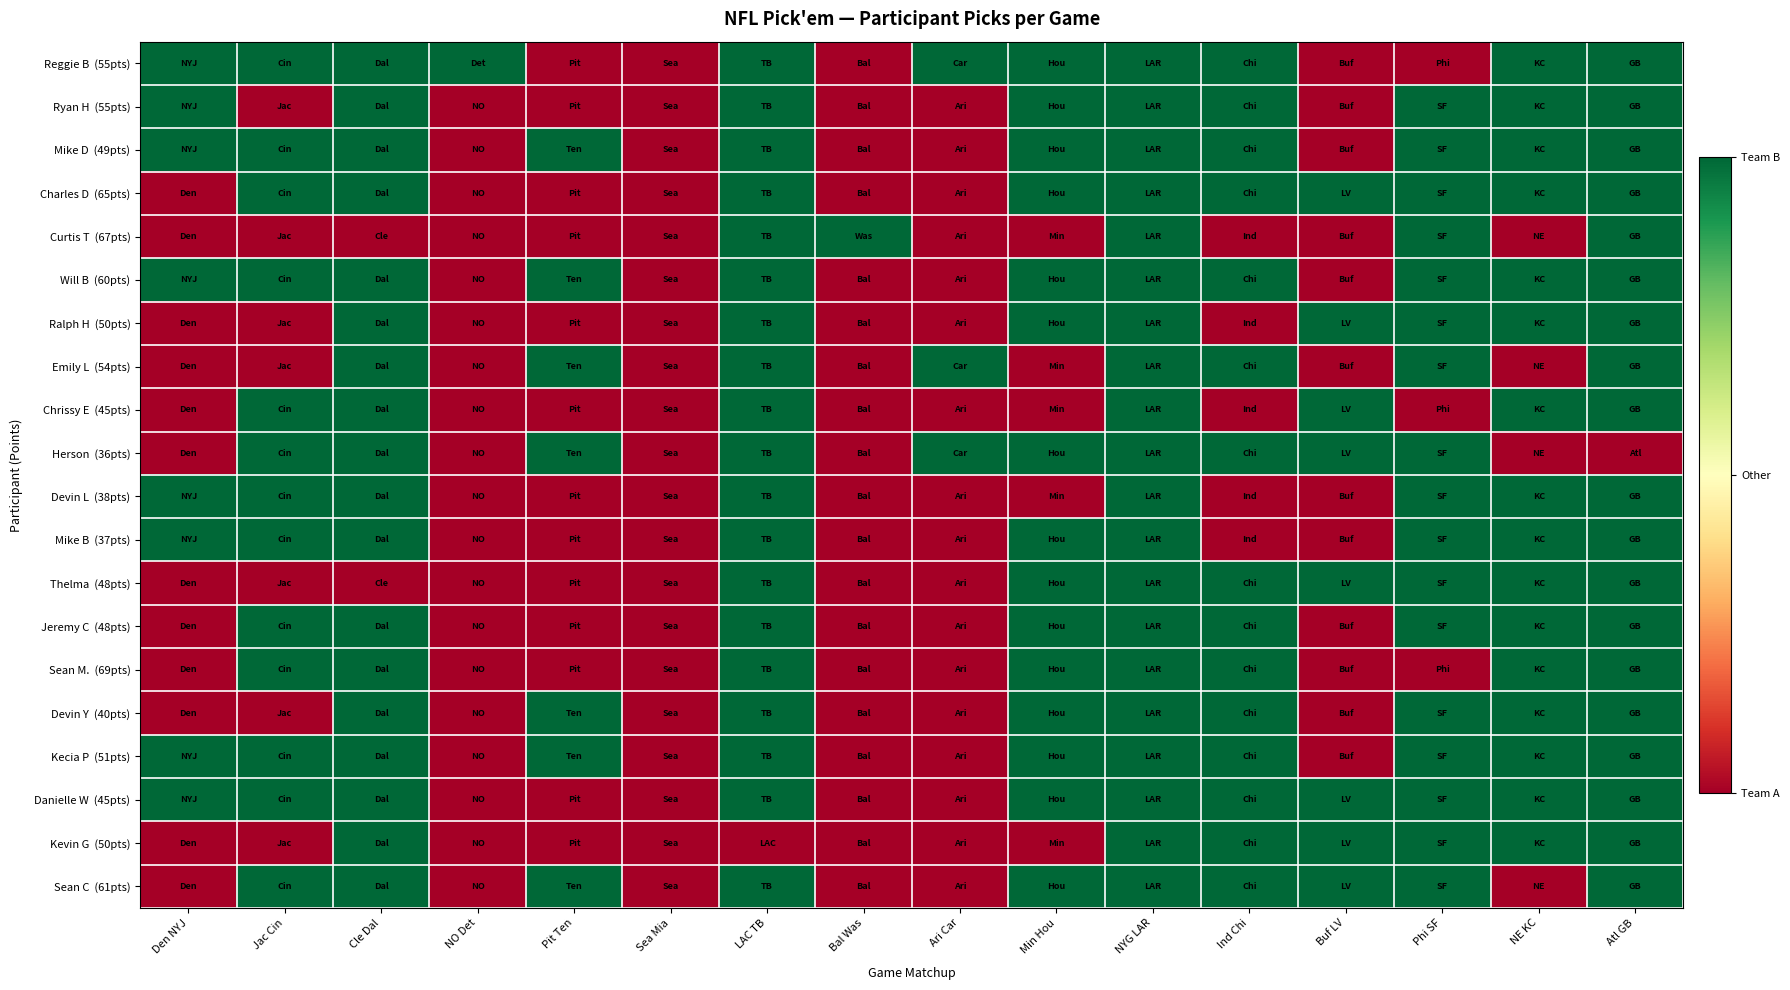

Between Phi SF and Buf LV, which is larger?

Phi SF